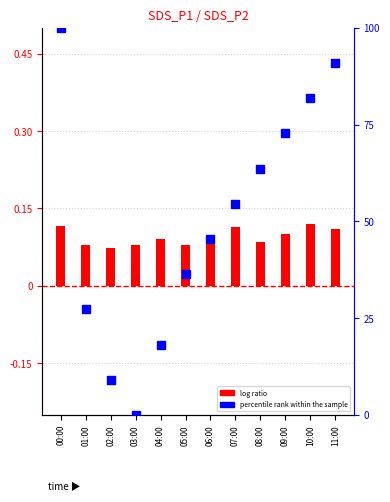

Is the value of log ratio at 01:00 greater than the value of percentile rank within the sample at 11:00?

No